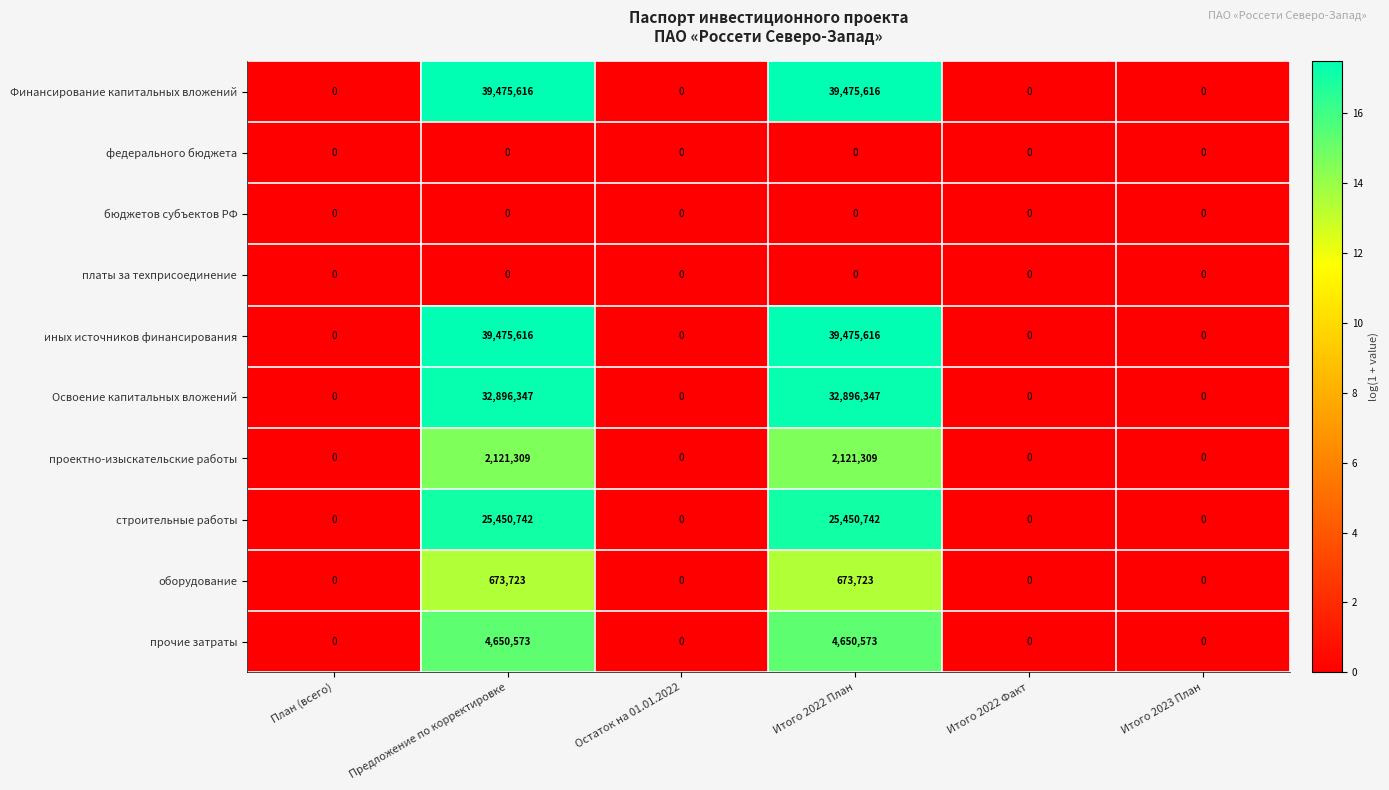

What is the greatest value displayed?

39475616